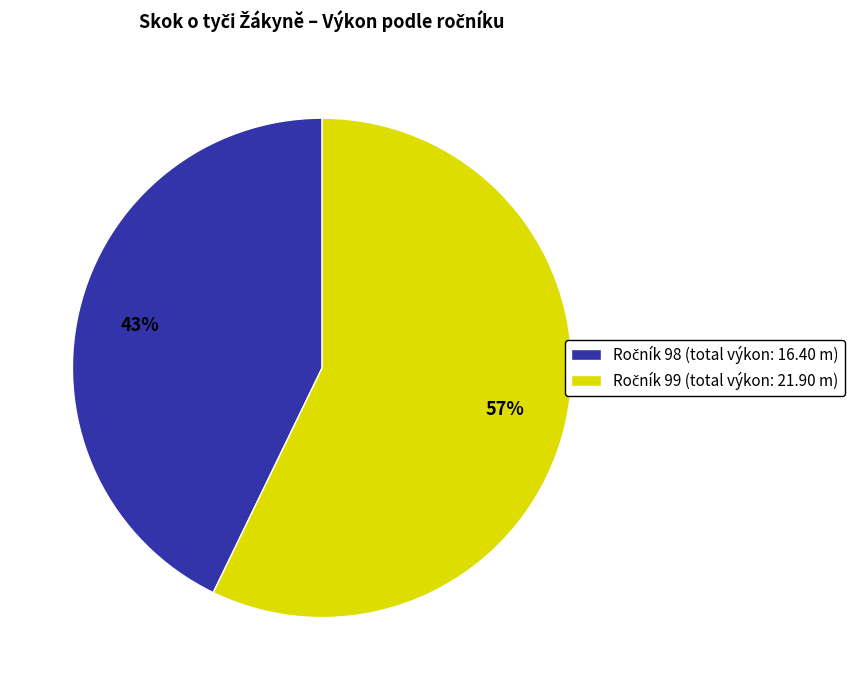

To the nearest percent, what is the difference between the largest and smallest slice percentages?

14%